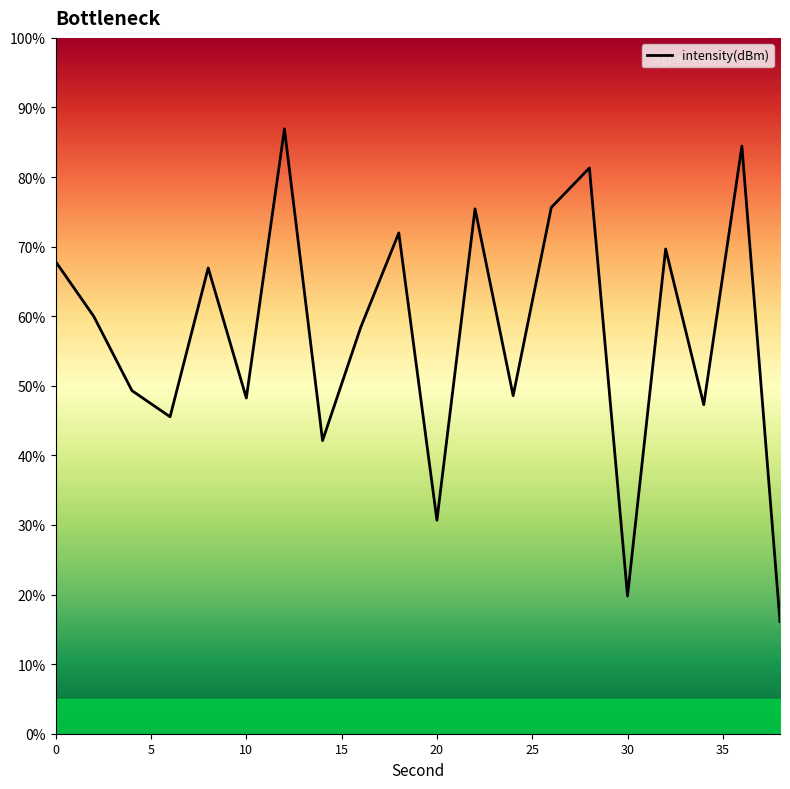

Which has a higher value, 10 or 15?

10